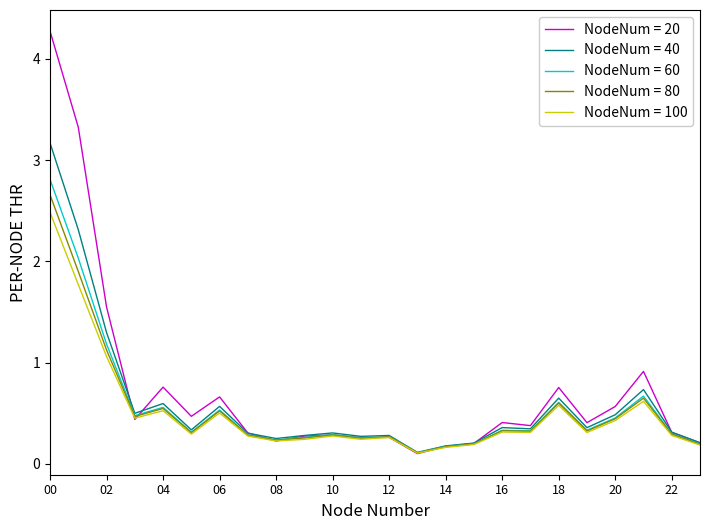

What is the highest value of the NodeNum = 20 series?

4.3